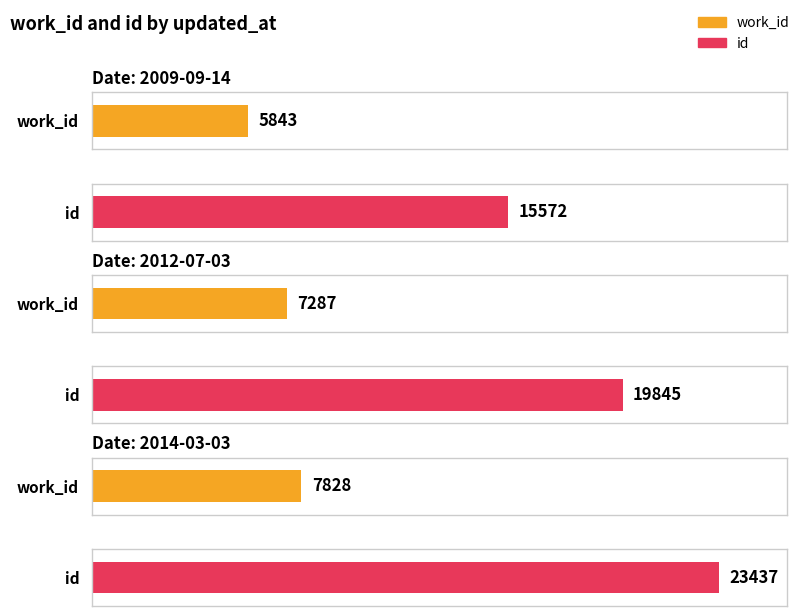

How many categories are shown in the chart?

3